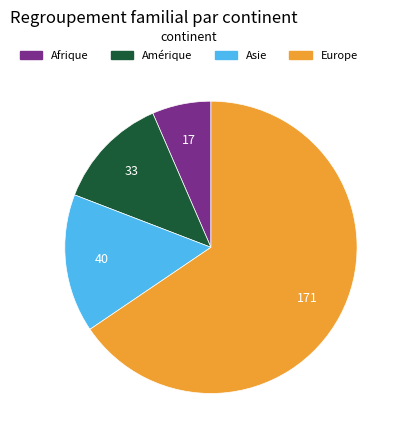

Rank the categories by value from lowest to highest.

Afrique, Amérique, Asie, Europe